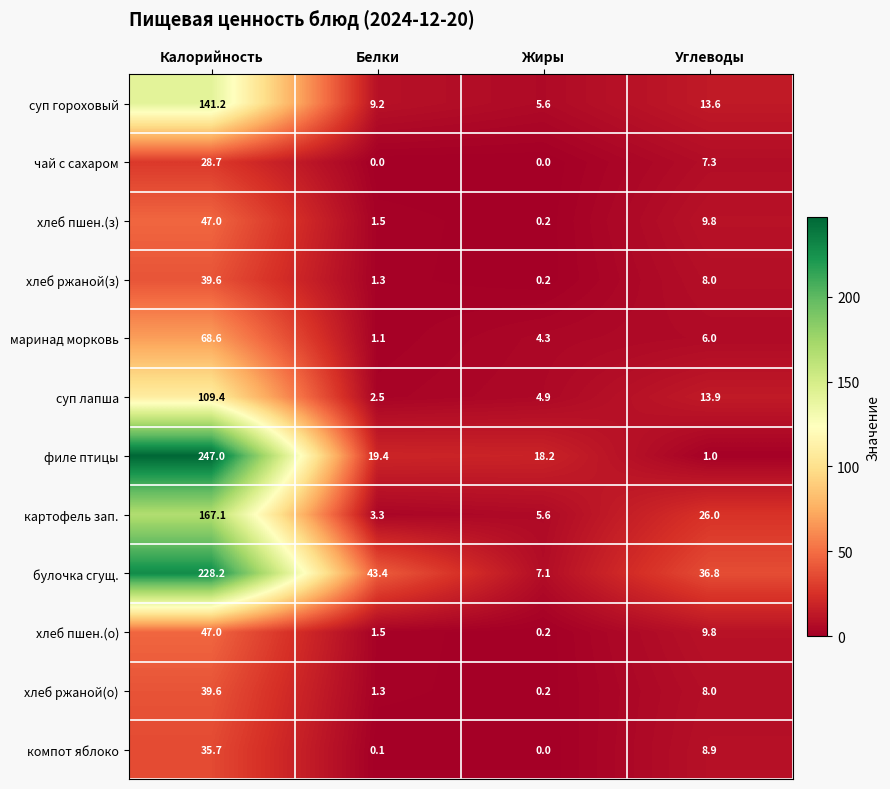

True or false: компот яблоко has a value of 0.1 at Белки.

True